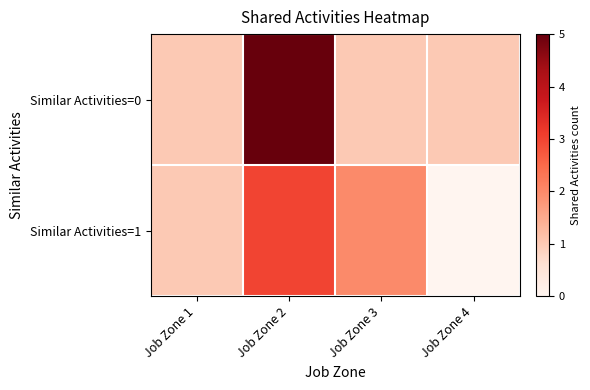

Reading left to right, extract all data points from this chart.

Similar Activities=0: Job Zone 1=1	Job Zone 2=5	Job Zone 3=1	Job Zone 4=1
Similar Activities=1: Job Zone 1=1	Job Zone 2=3	Job Zone 3=2	Job Zone 4=0